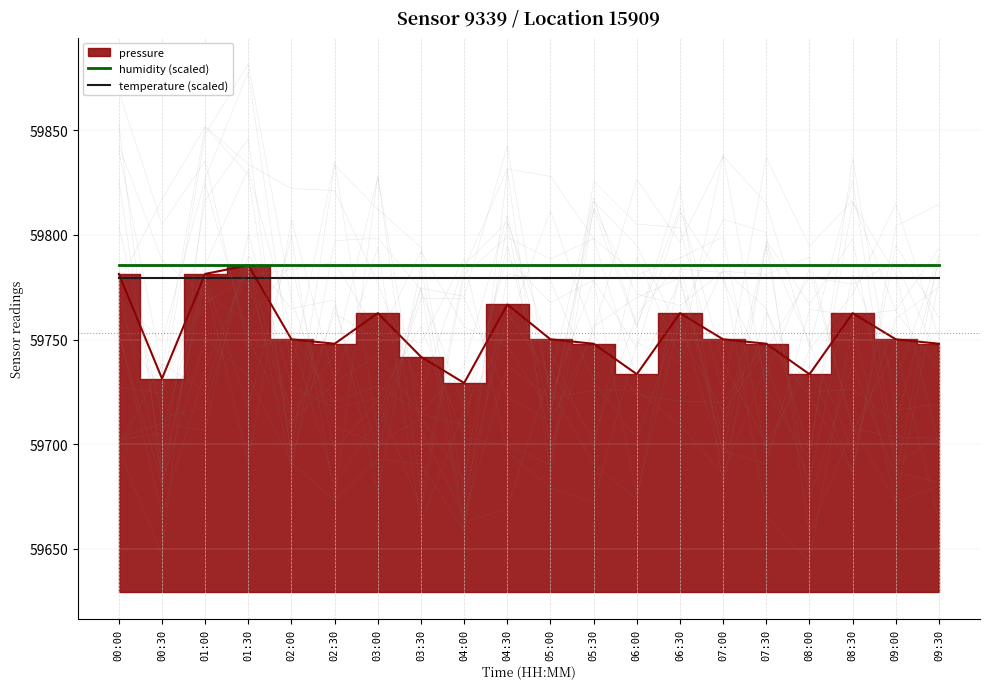

Where is humidity (scaled) nearest to the value 59785?

00:00